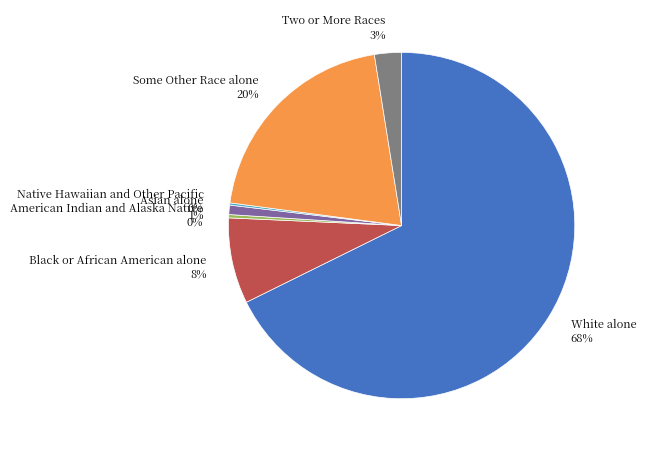

Is there any slice that represents more than half of the pie?

Yes